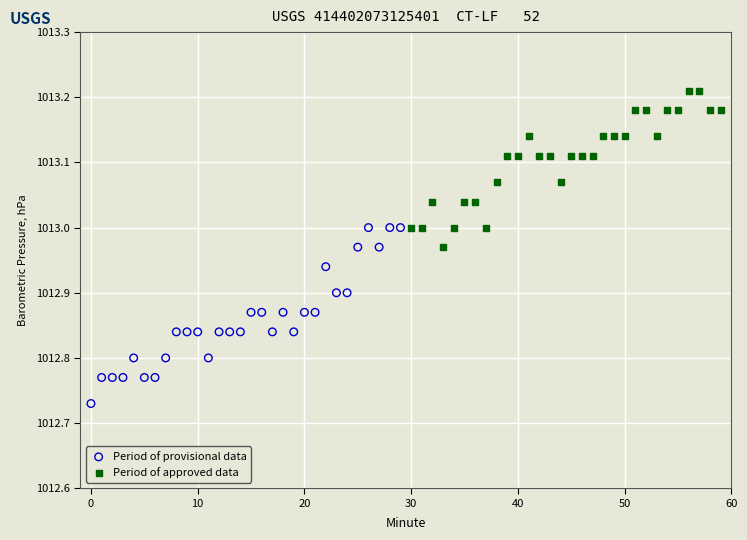

Which series reaches the maximum Y coordinate?

Period of approved data